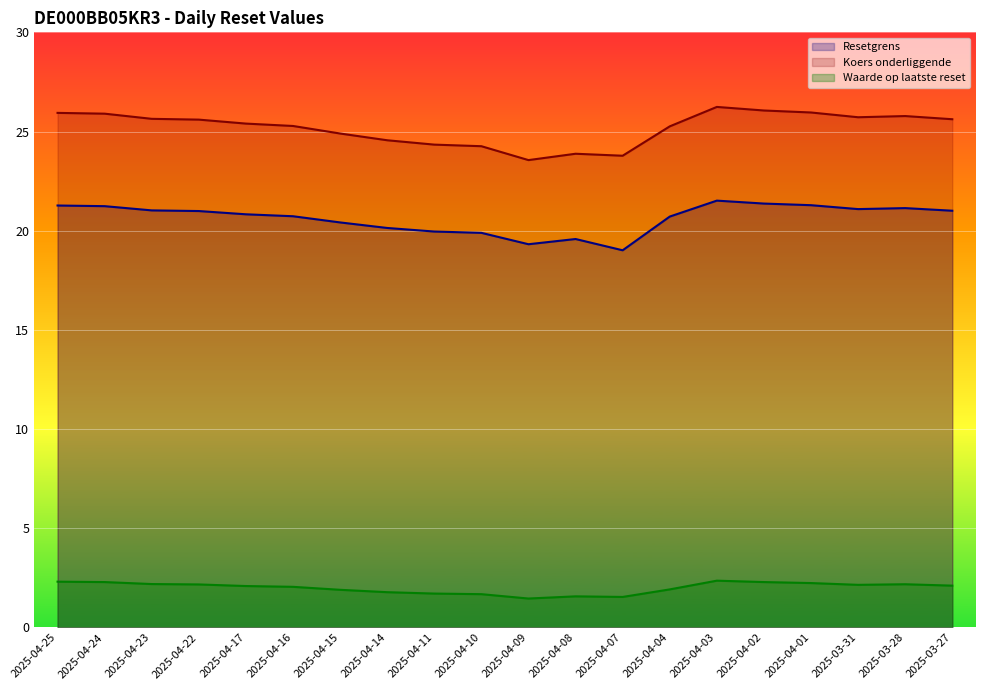

The value of Waarde op laatste reset at 2025-04-25 is 3.3. True or false?

False